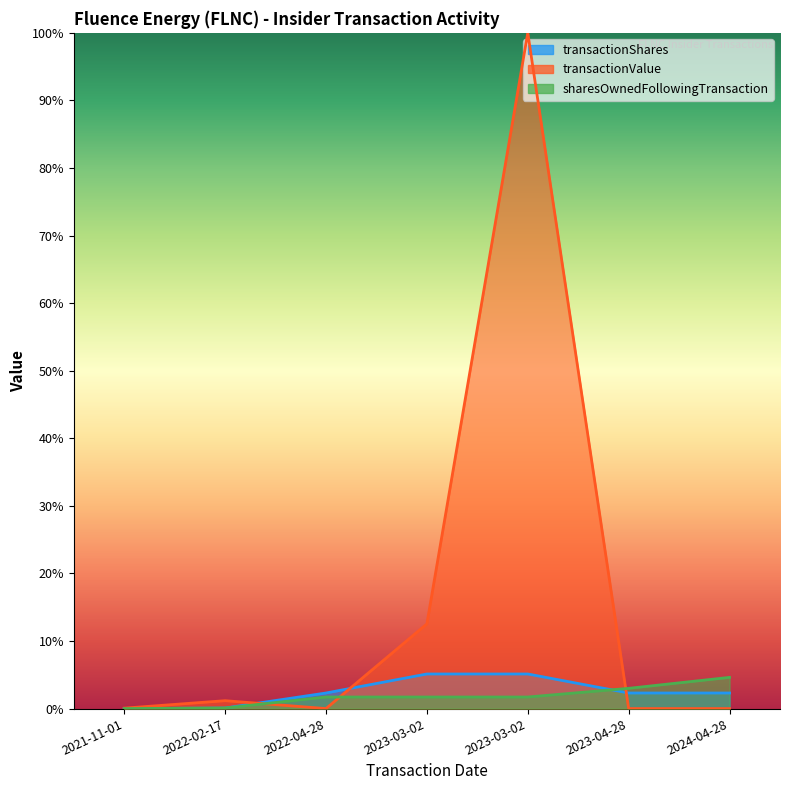

True or false: sharesOwnedFollowingTransaction and transactionValue intersect in this chart.

True